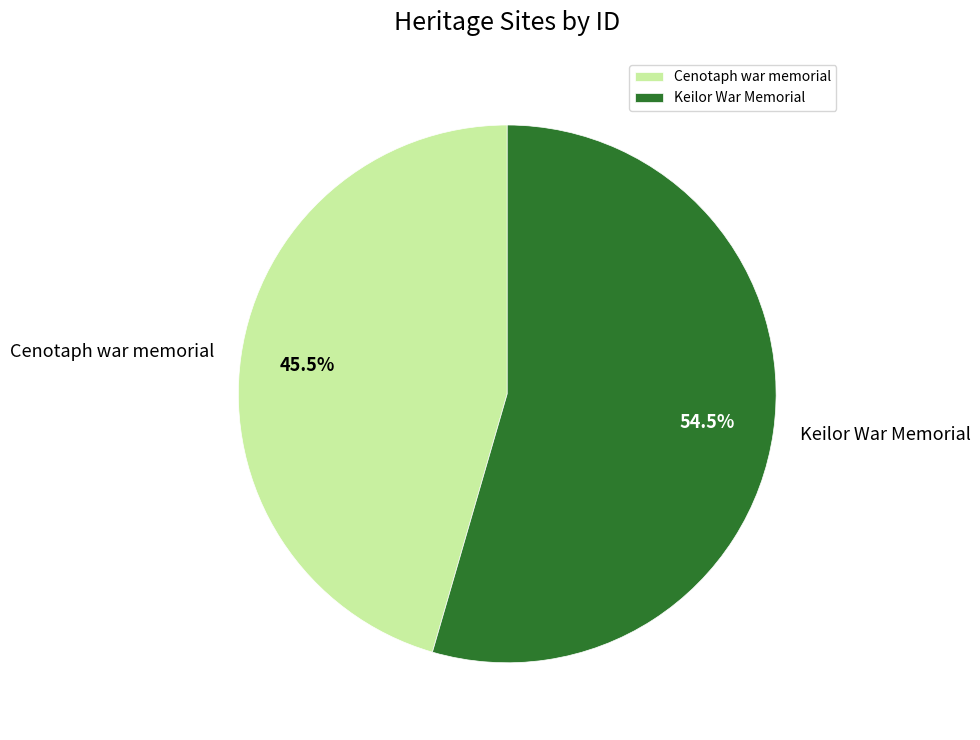

Which has a higher value, Cenotaph war memorial or Keilor War Memorial?

Keilor War Memorial